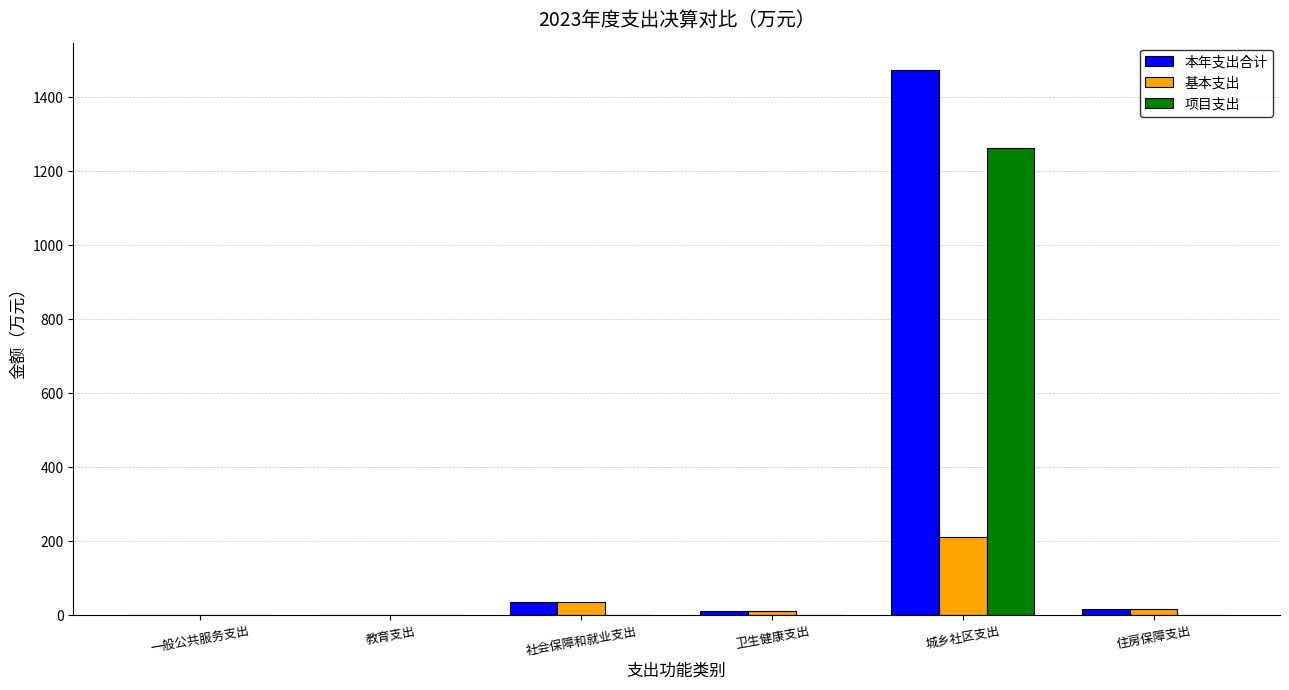

How many groups of bars are there?

6